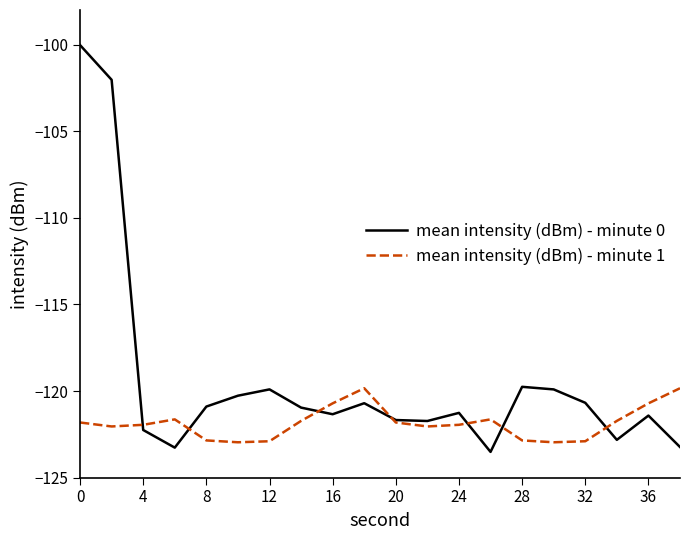

Which series has the largest range (max minus min)?

mean intensity (dBm) - minute 0